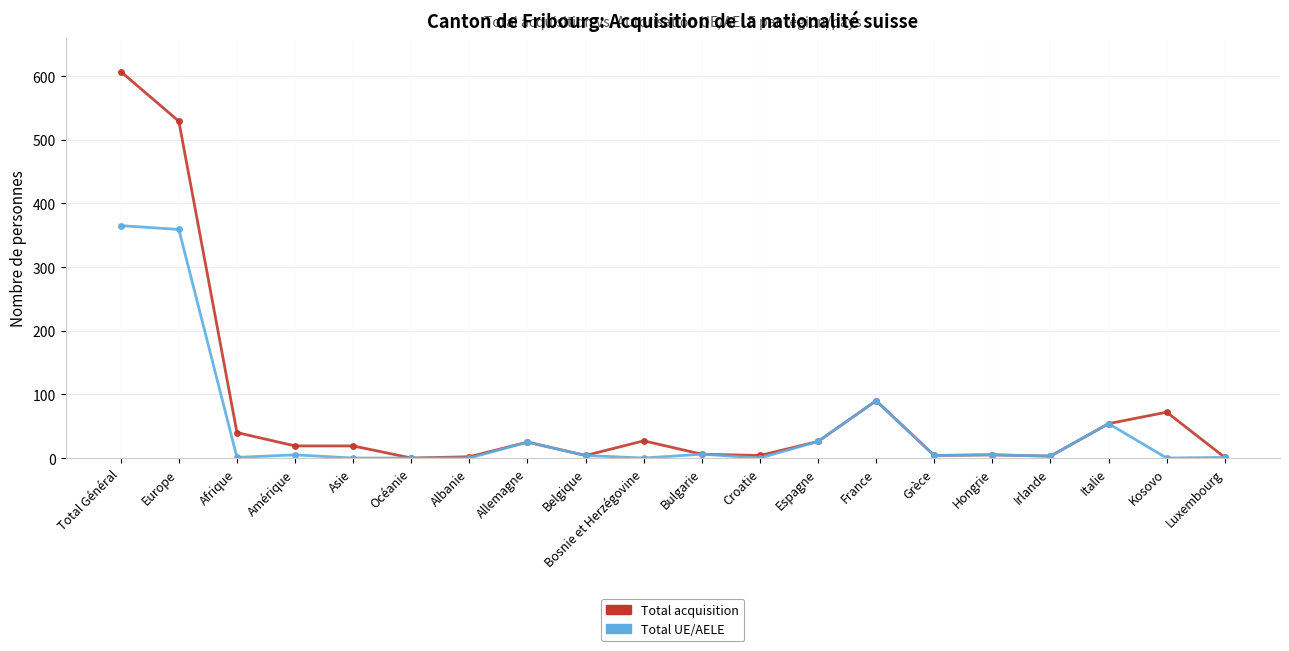

Which category has the highest value across all series?

Total Général